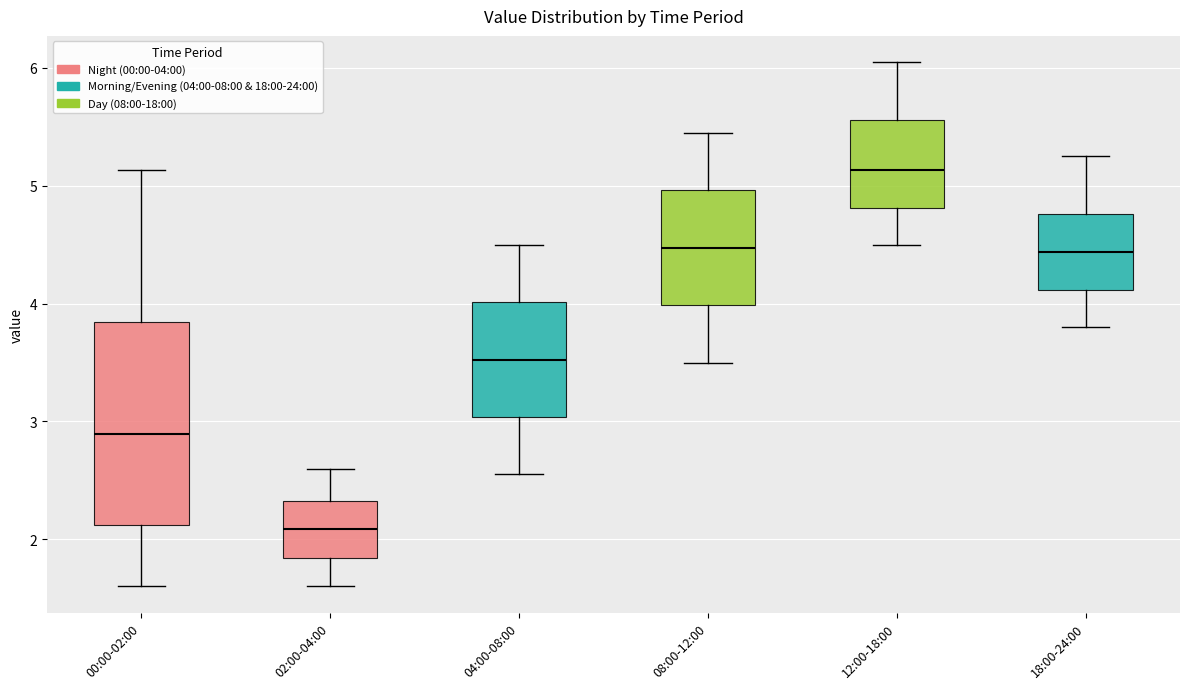

Reading left to right, transcribe this box plot: for each box, give where its median line is, the range the box spans, and where its two whiskers end, as read against the y-axis. The values are not printed on the chart, so give them approximately, as read against the axis.

00:00-02:00: median 2.9, box 2.1 to 3.8, whiskers 1.6 to 5.1
02:00-04:00: median 2.1, box 1.8 to 2.3, whiskers 1.6 to 2.6
04:00-08:00: median 3.5, box 3.0 to 4.0, whiskers 2.6 to 4.5
08:00-12:00: median 4.5, box 4.0 to 5.0, whiskers 3.5 to 5.5
12:00-18:00: median 5.1, box 4.8 to 5.6, whiskers 4.5 to 6.1
18:00-24:00: median 4.4, box 4.1 to 4.8, whiskers 3.8 to 5.3